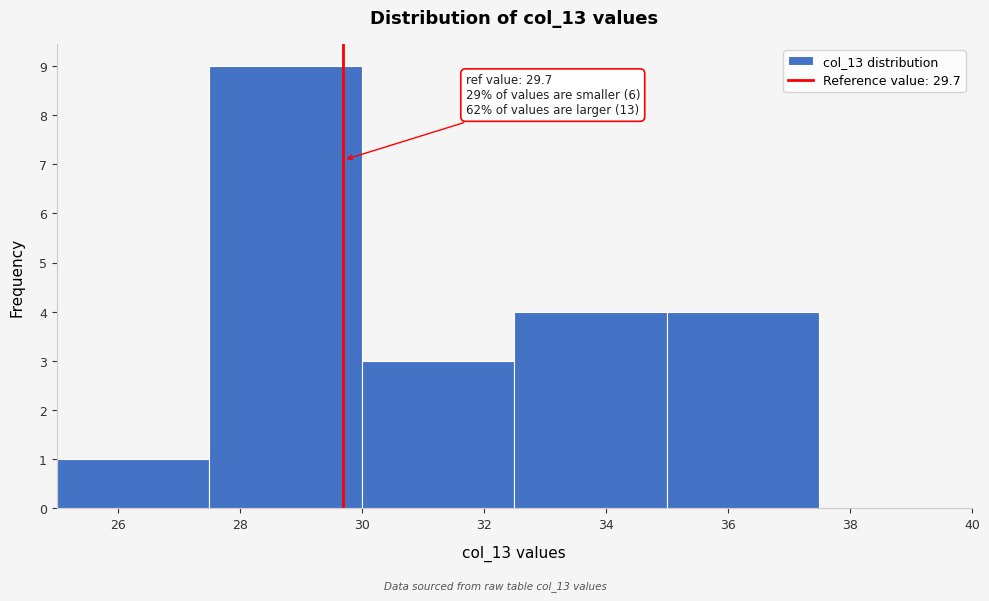

Over which range of the x-axis is the bar tallest?

27.5 to 30.0